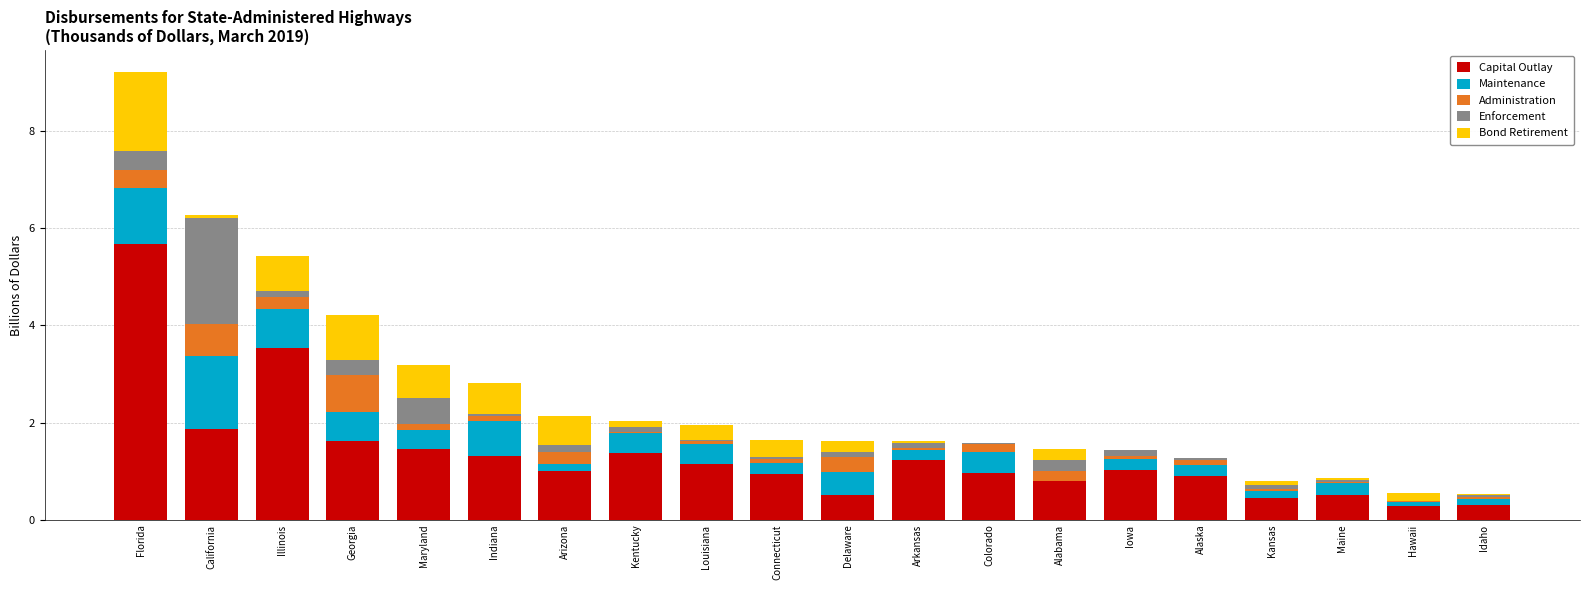

At which category is the sum across all series the highest?

Florida